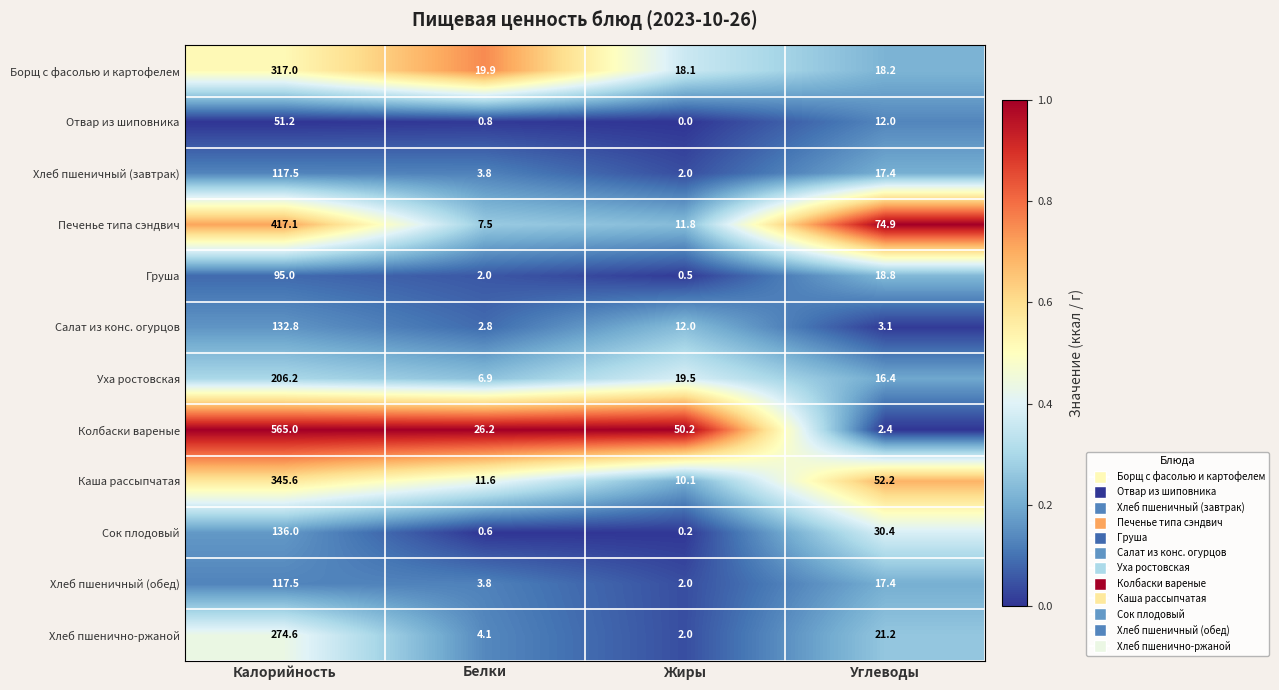

Is it true that Сок плодовый equals 30.4 at Углеводы?

True